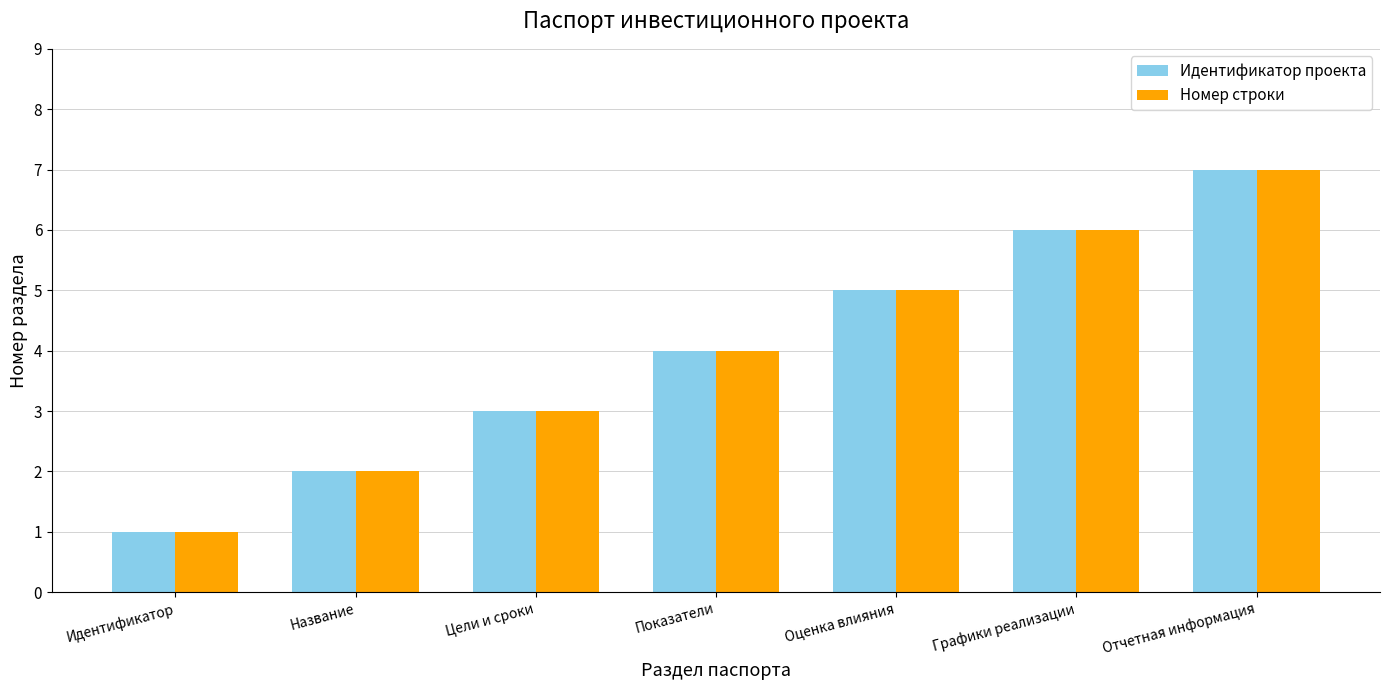

What is the sum of the Идентификатор проекта values at Отчетная информация and Название?

9